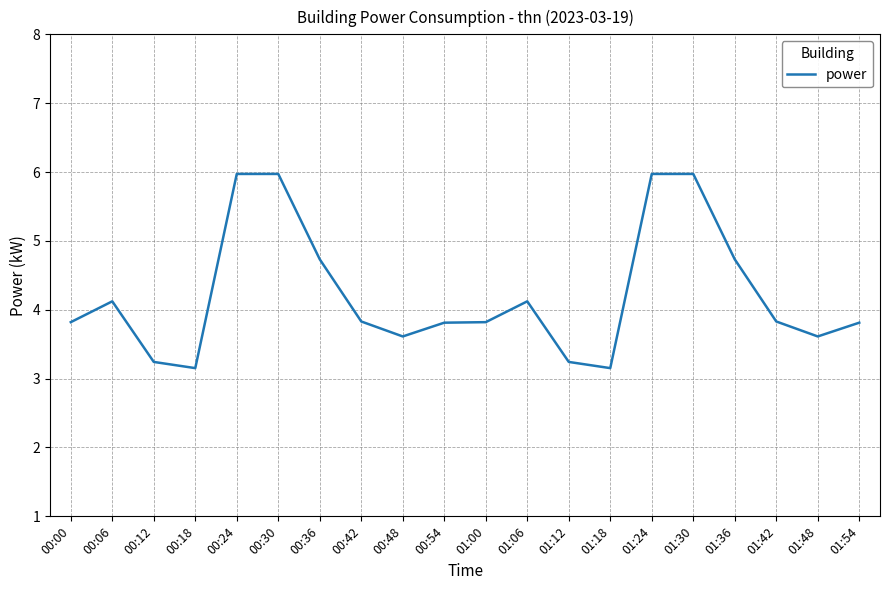

What position from the right is 00:30?

15